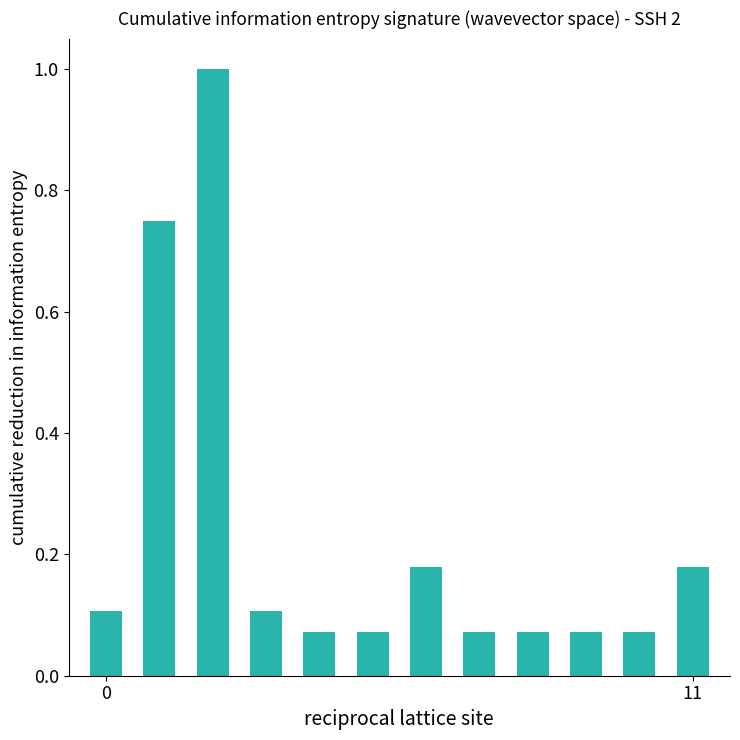

What is the difference between the second highest and second lowest values?

0.7